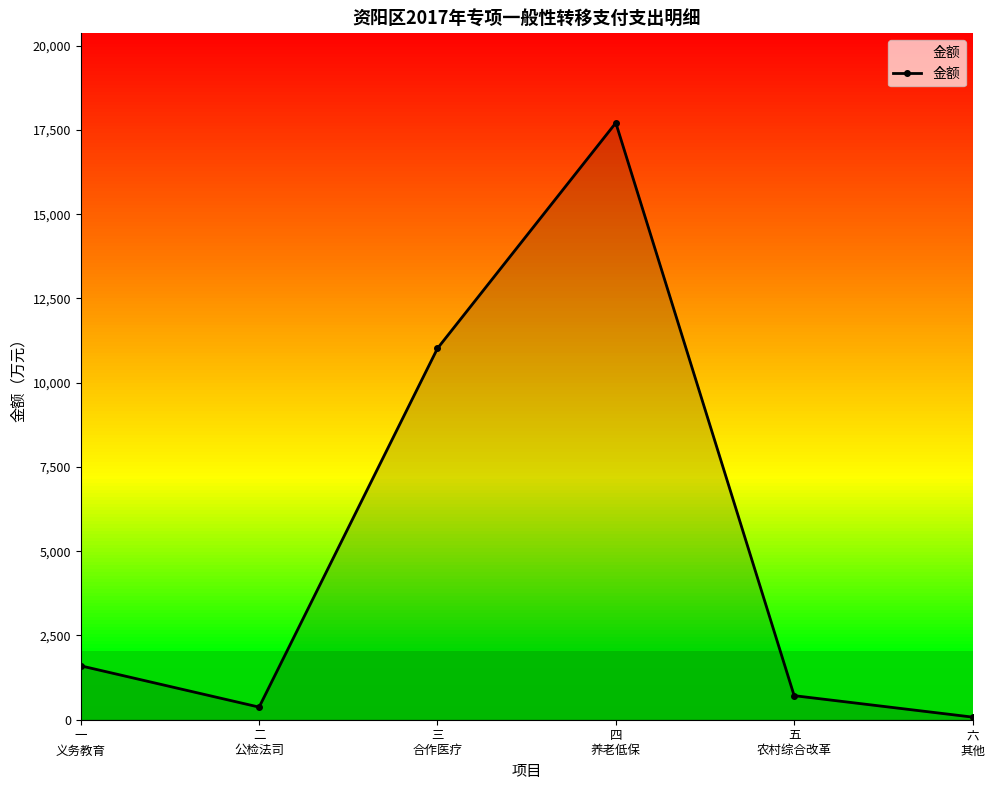

What is the label of the 2nd point from the right?

五
农村综合改革